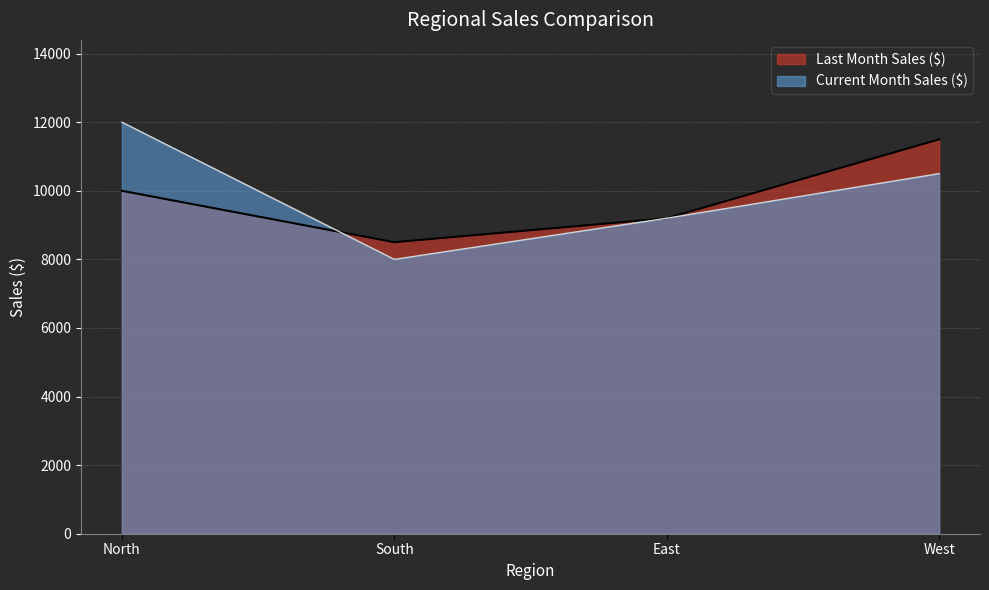

Is it true that Last Month Sales ($) equals 2113 at South?

False